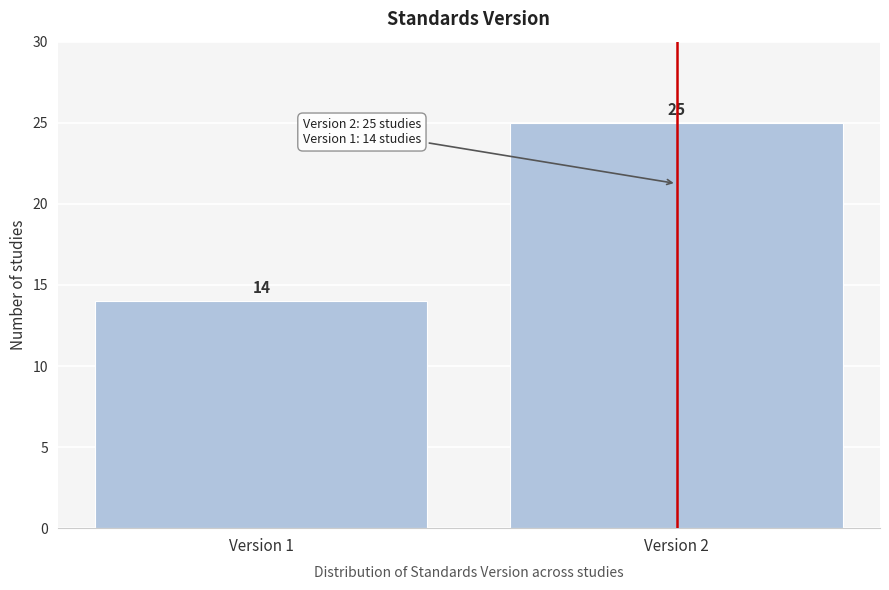

Reading left to right, extract all data points from this chart.

14	25